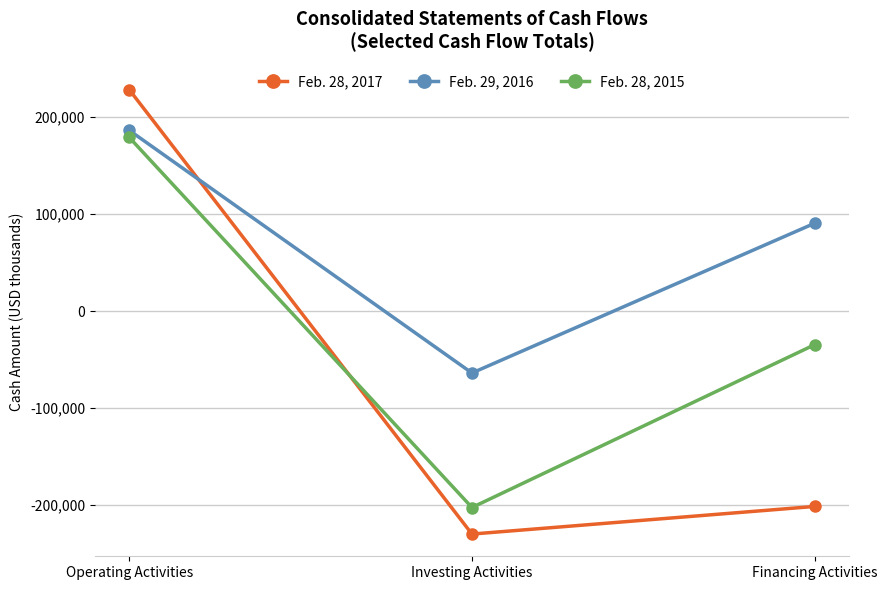

Which series has the largest total across all categories?

Feb. 29, 2016